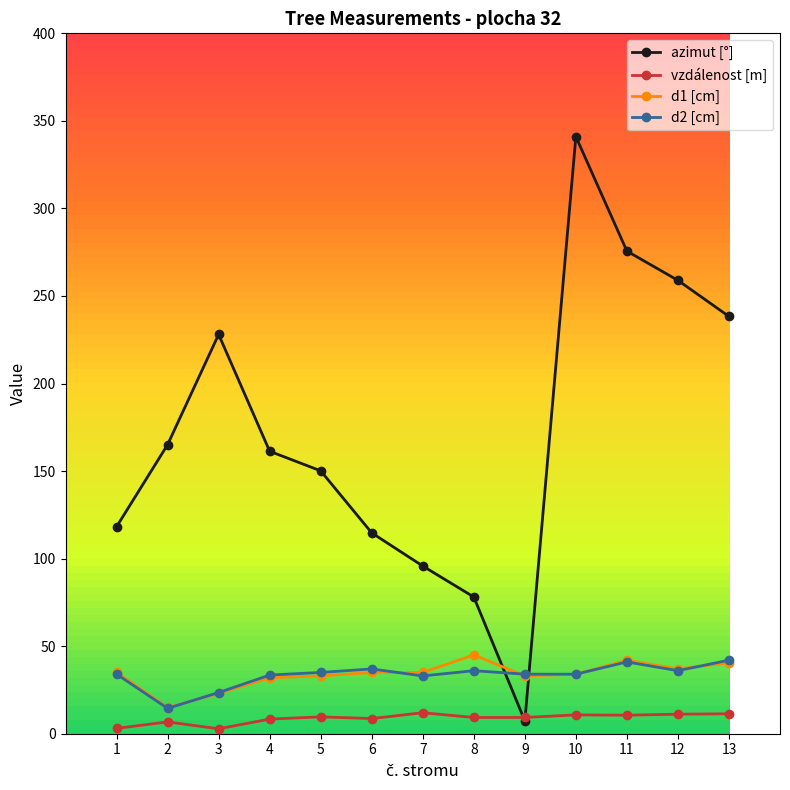

What is the value of the vzdálenost [m] point at the 8th from the left?

9.3